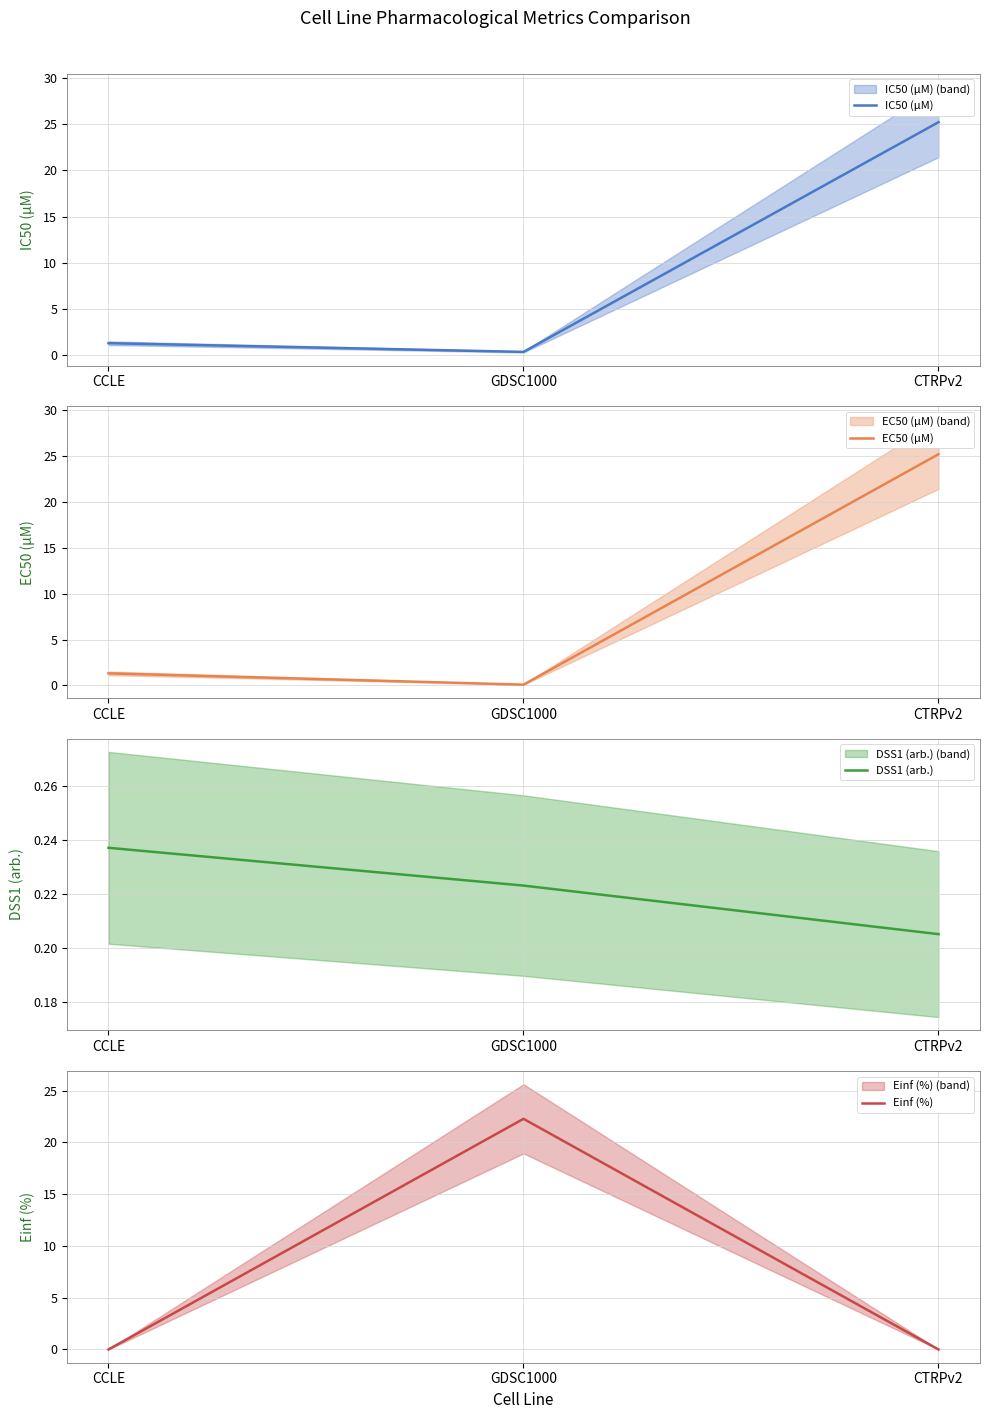

What is the sum of all IC50 (µM) values?

26.9